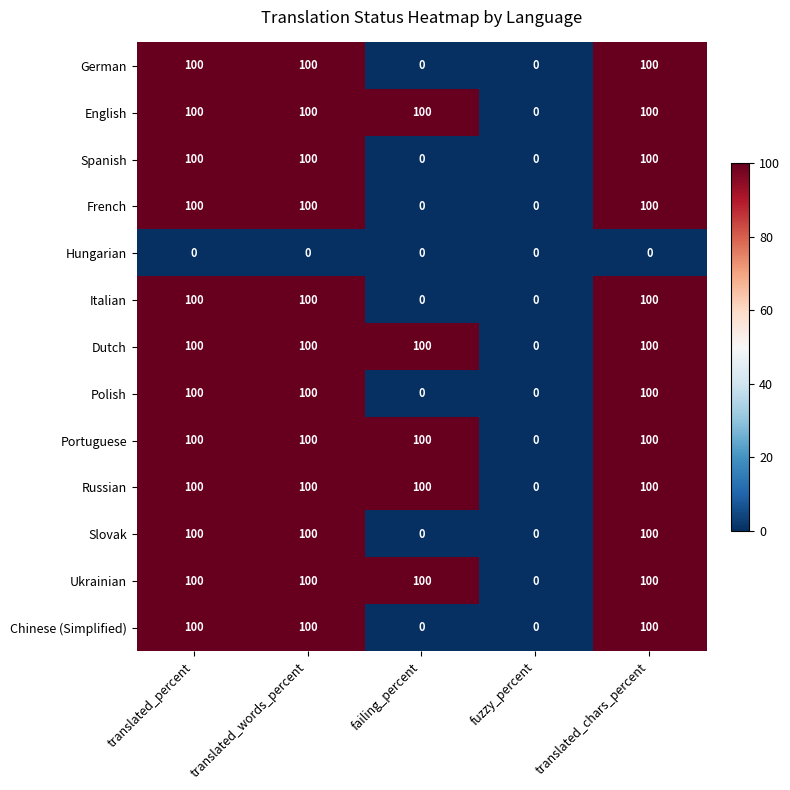

Which category has the lowest value in the Portuguese series?

fuzzy_percent